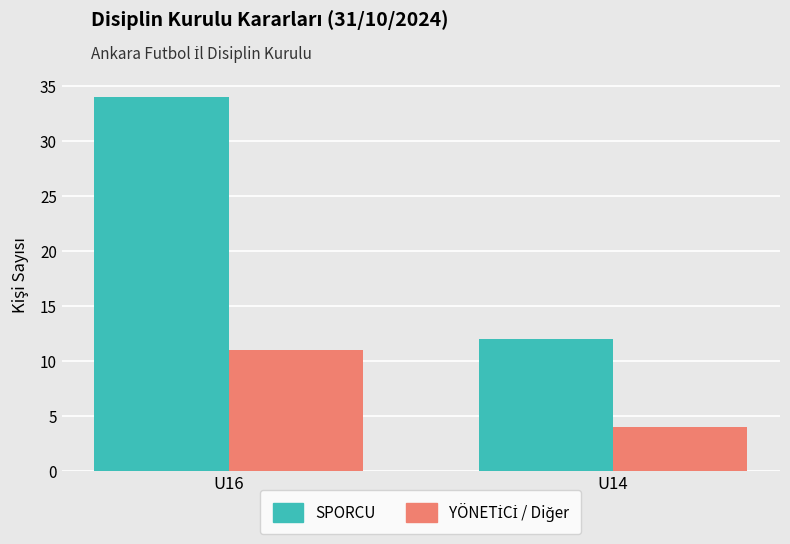

What is the minimum value for SPORCU?

12